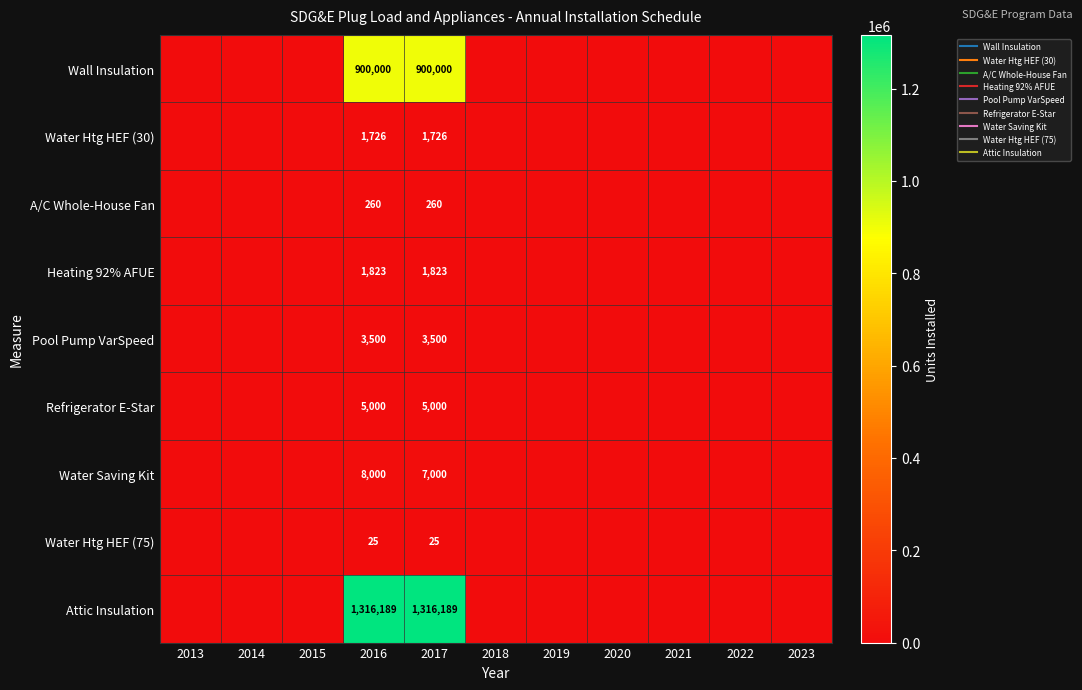

Which category has the highest value in the Wall Insulation series?

2016